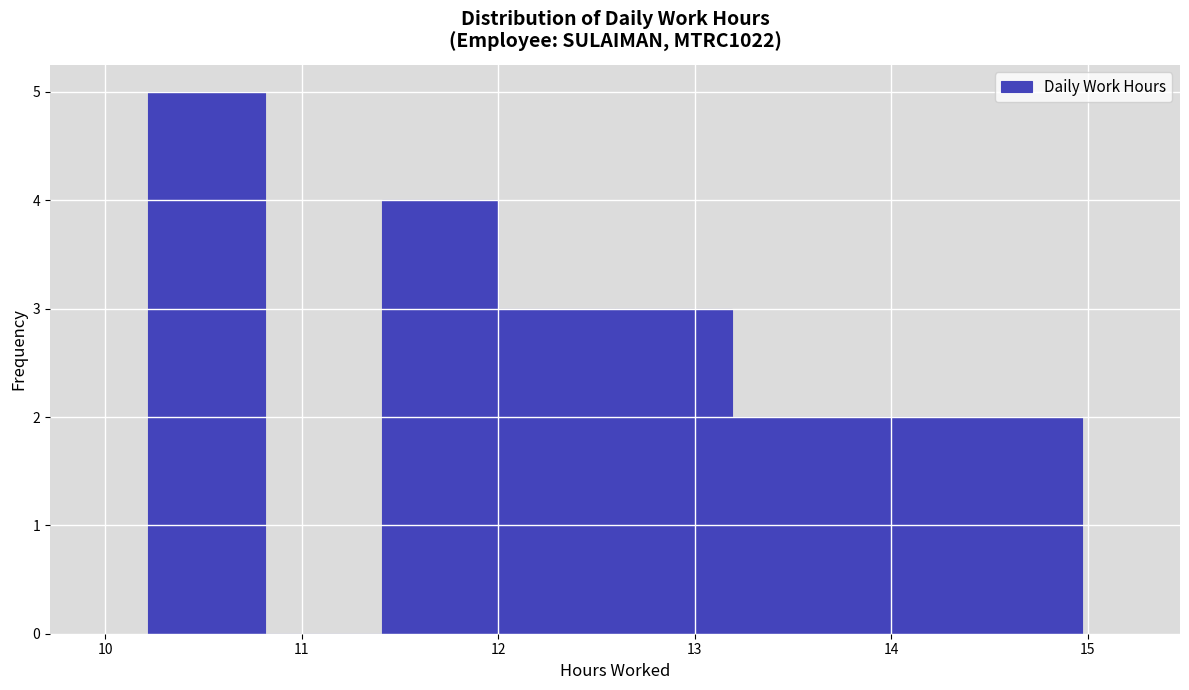

Reading left to right, transcribe this chart: for each bar, give the range it covers on the x-axis and its height. Neither the bar edges nor the heights are printed on the chart, so give them approximately, as read against the axes.

10.2 to 10.8: 5
10.8 to 11.4: 0
11.4 to 12.0: 4
12.0 to 12.6: 3
12.6 to 13.2: 3
13.2 to 13.8: 2
13.8 to 14.4: 2
14.4 to 15.0: 2